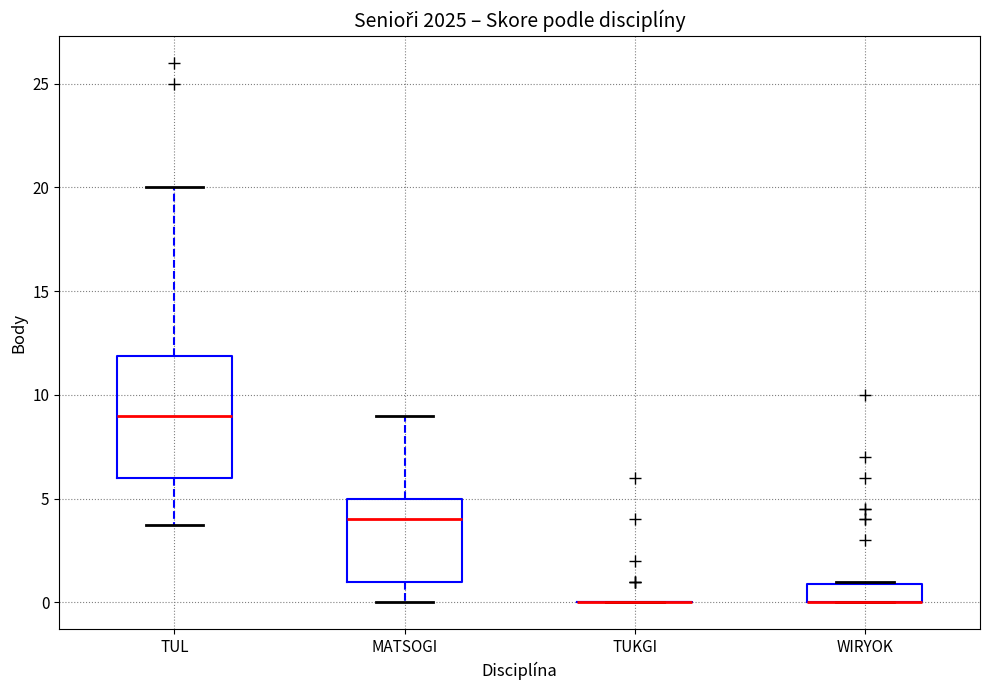

Reading left to right, read every box against the y-axis: the position of its median line, the range the box covers, and the ends of its whiskers. The values are not printed on the chart, so give them approximately, as read against the axis.

TUL: median 9, box 6 to 12, whiskers 4 to 20
MATSOGI: median 4, box 1 to 5, whiskers 0 to 9
TUKGI: box collapsed to a line at 0, whiskers 0 to 0
WIRYOK: median 0 (drawn on the box's lower edge), box 0 to 1, whiskers 0 to 1